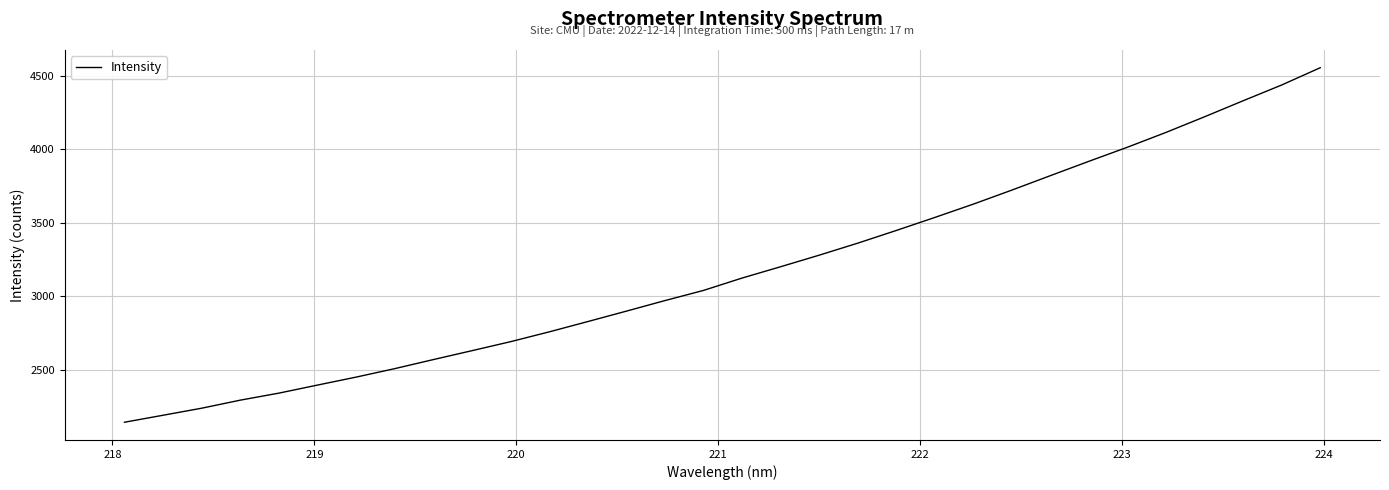

What is the difference between the maximum and minimum values?

2415.6